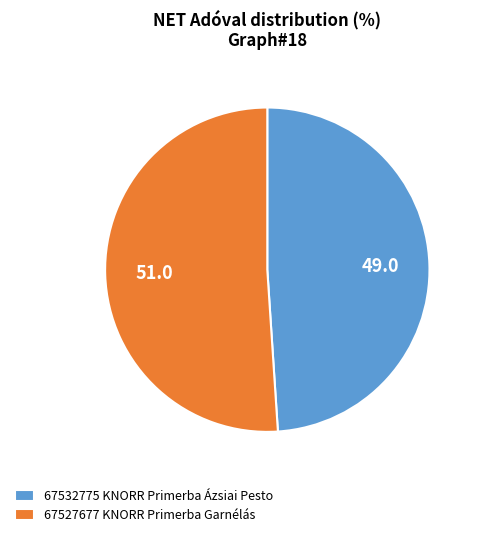

Rank the categories by value from highest to lowest.

67527677, 67532775